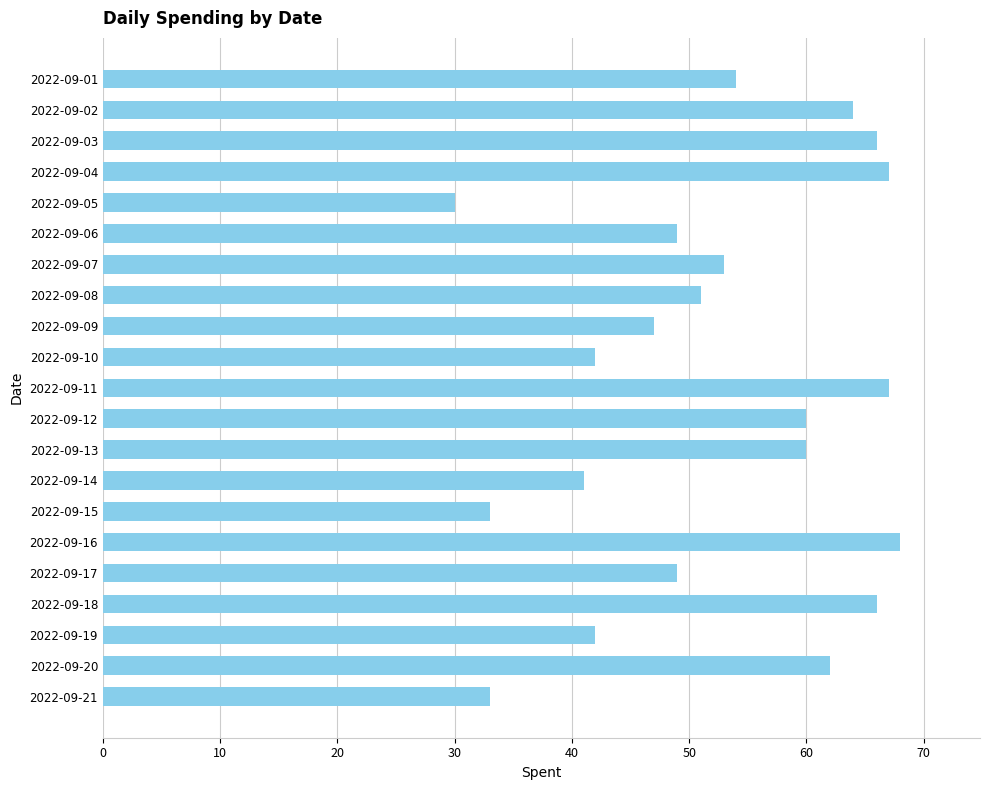

What is the approximate value at 2022-09-11, to the nearest 5?

65